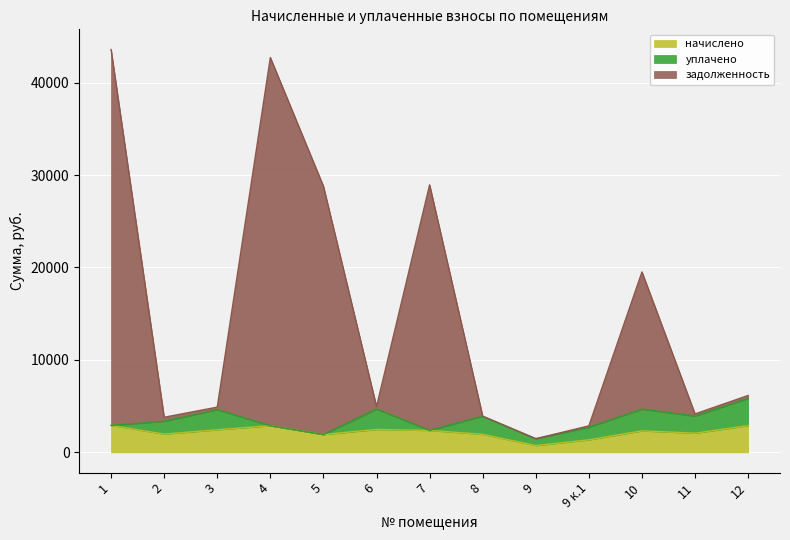

What is the difference between the maximum and minimum values in the начислено series?

2184.7